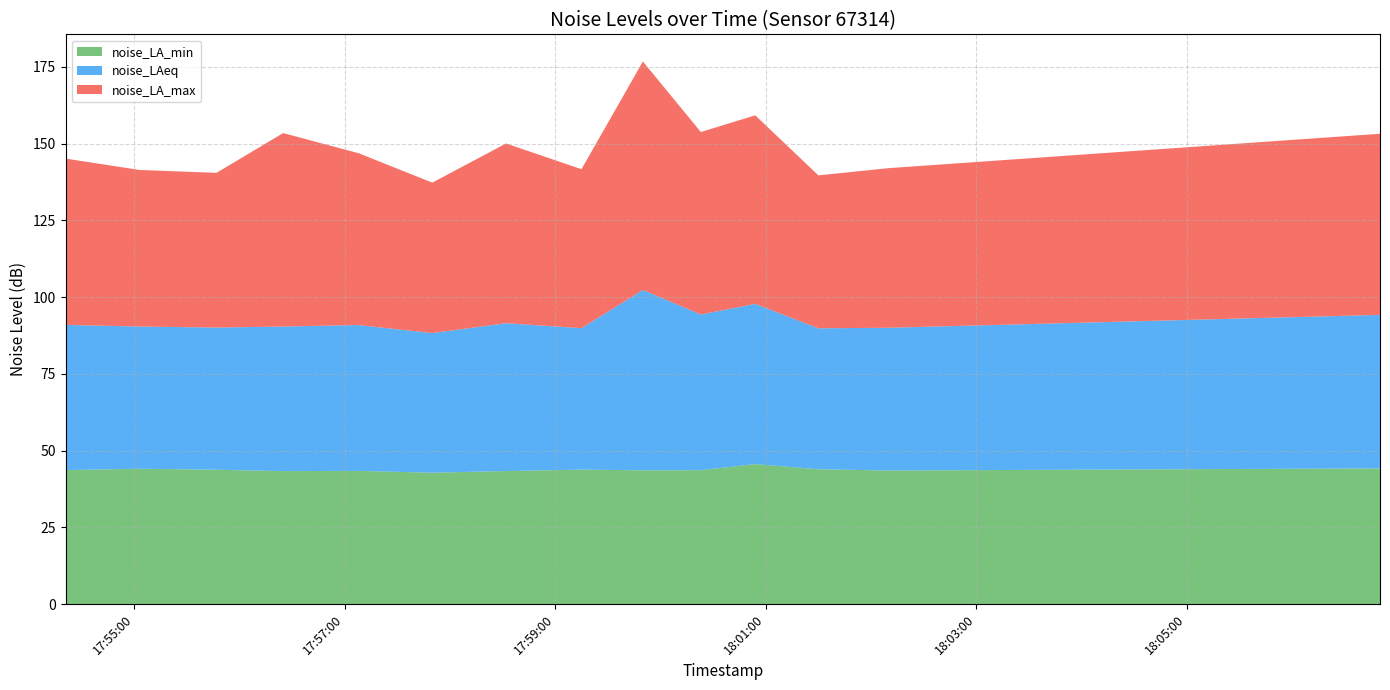

Reading left to right, extract all data points from this chart.

noise_LA_min: 43.6	44.1	43.8	43.3	43.4	42.8	43.3	43.8	43.6	43.6	45.6	43.9	43.5	43.6	43.7	43.8	43.9	44.0	44.1	44.2
noise_LAeq: 47.3	46.3	46.3	47.1	47.5	45.5	48.2	46.1	58.7	50.7	52.2	45.9	46.5	47.0	47.5	48.0	48.5	49.0	49.5	50.0
noise_LA_max: 54.2	51.0	50.4	63.0	56.0	49.0	58.5	51.8	74.4	59.5	61.4	49.8	52.0	53.0	54.0	55.0	56.0	57.0	58.0	59.0